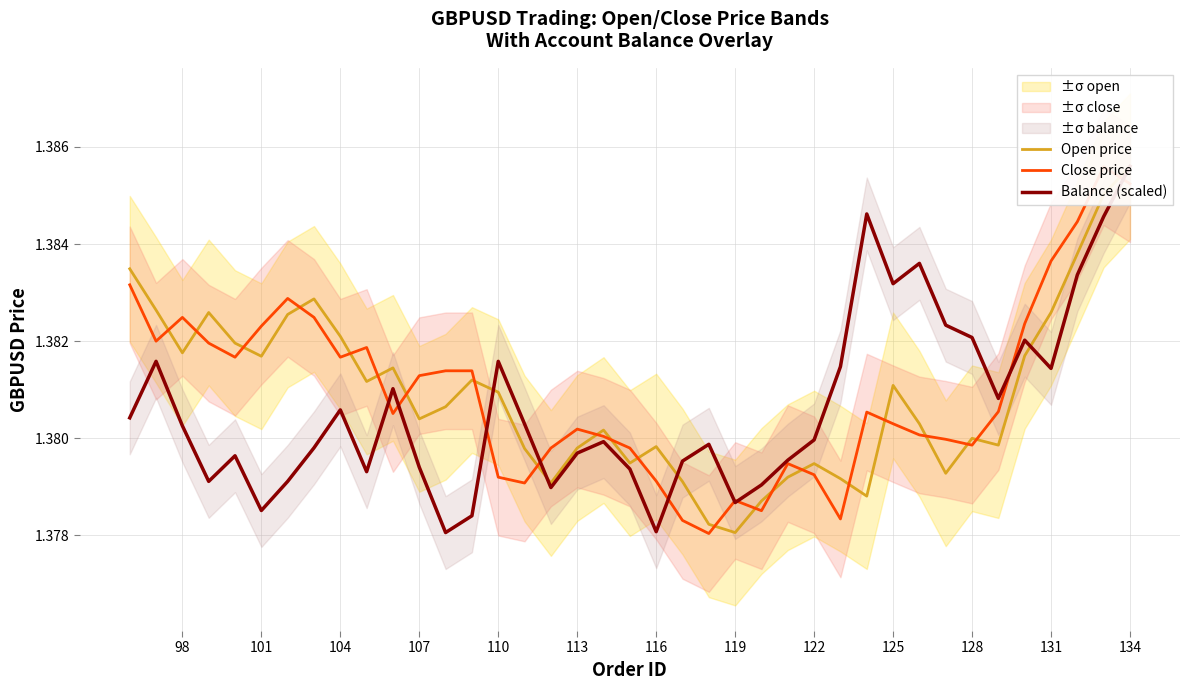

After their last crossing, which series has the higher values: Open price or Balance (scaled)?

Open price